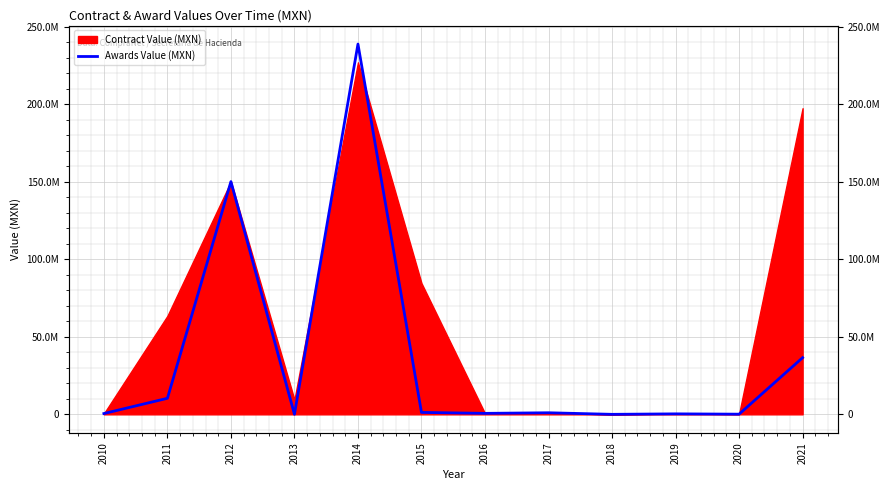

How many lines are shown in the chart?

1